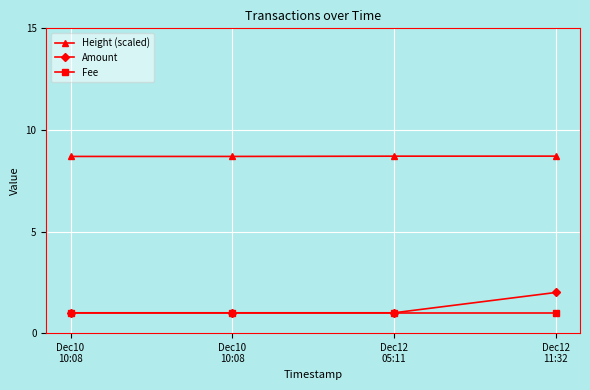

Rank the series at Dec10
10:08 from highest to lowest value.

Height (scaled), Amount, Fee